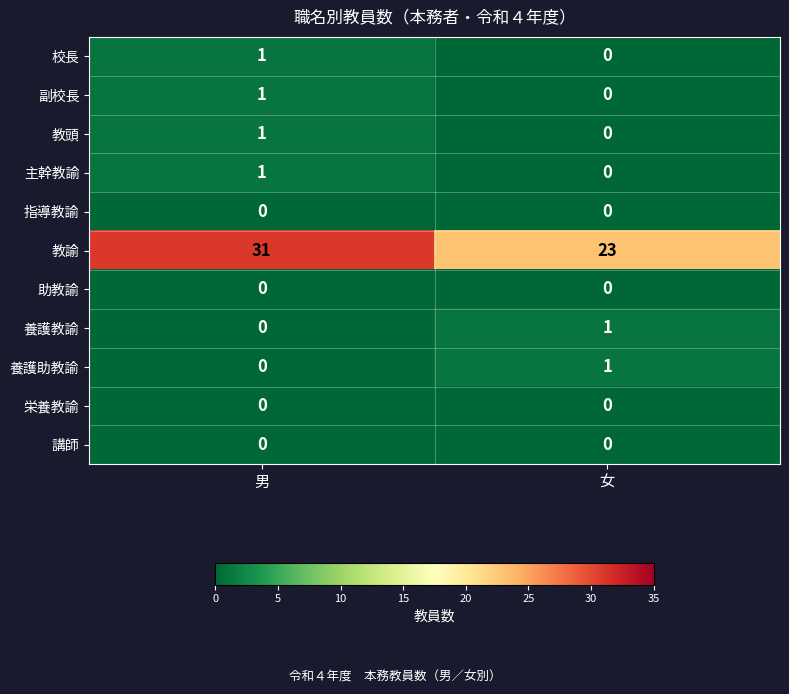

Reading left to right, list all the values displayed in this chart.

校長: 1	0
副校長: 1	0
教頭: 1	0
主幹教諭: 1	0
指導教諭: 0	0
教諭: 31	23
助教諭: 0	0
養護教諭: 0	1
養護助教諭: 0	1
栄養教諭: 0	0
講師: 0	0